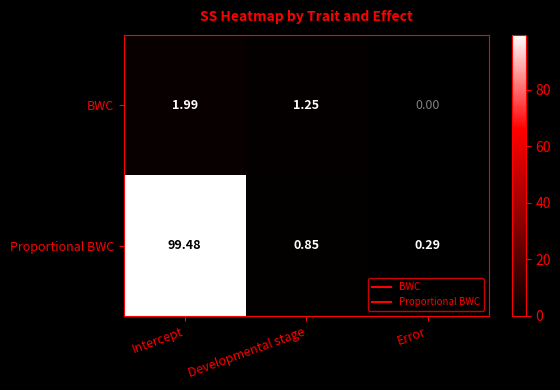

Rank the series by their average value, from highest to lowest.

Proportional BWC, BWC